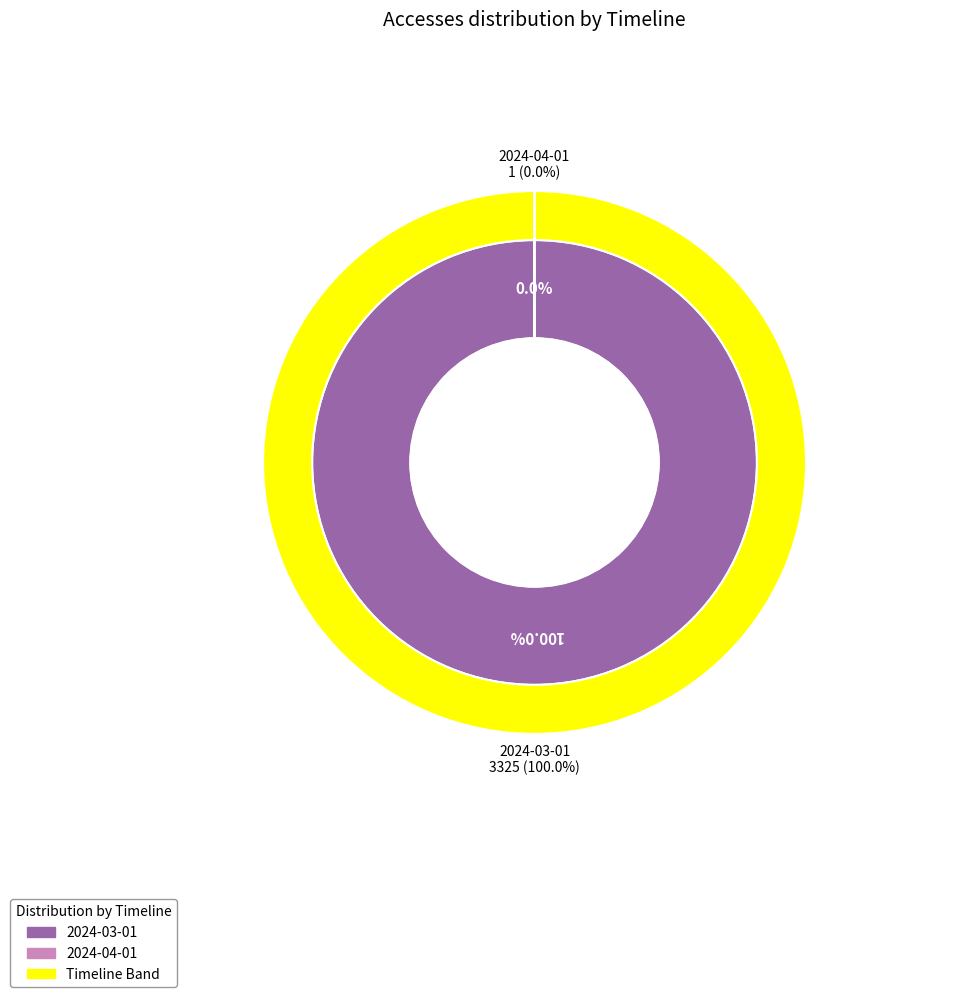

To the nearest percent, what is the average slice percentage?

50%